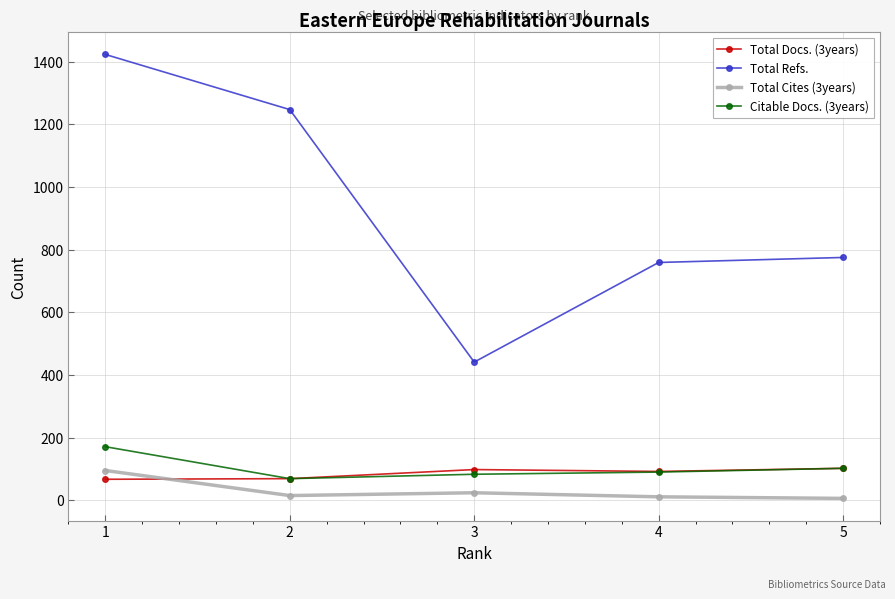

List the labels in order of Total Refs. value, smallest first.

3, 4, 5, 2, 1